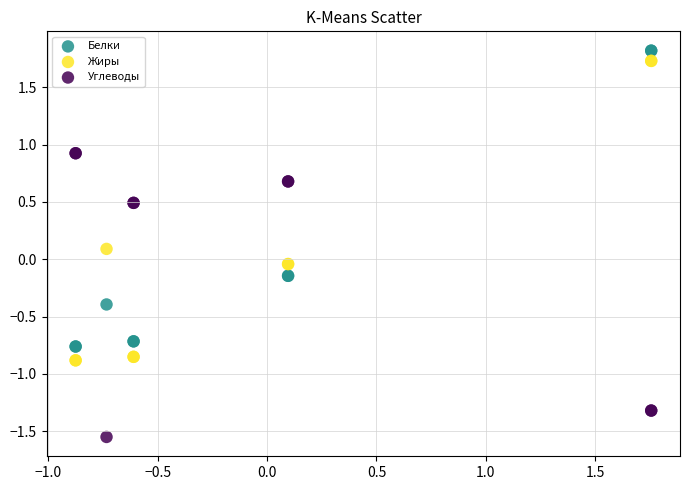

Which series reaches the maximum Y coordinate?

Белки